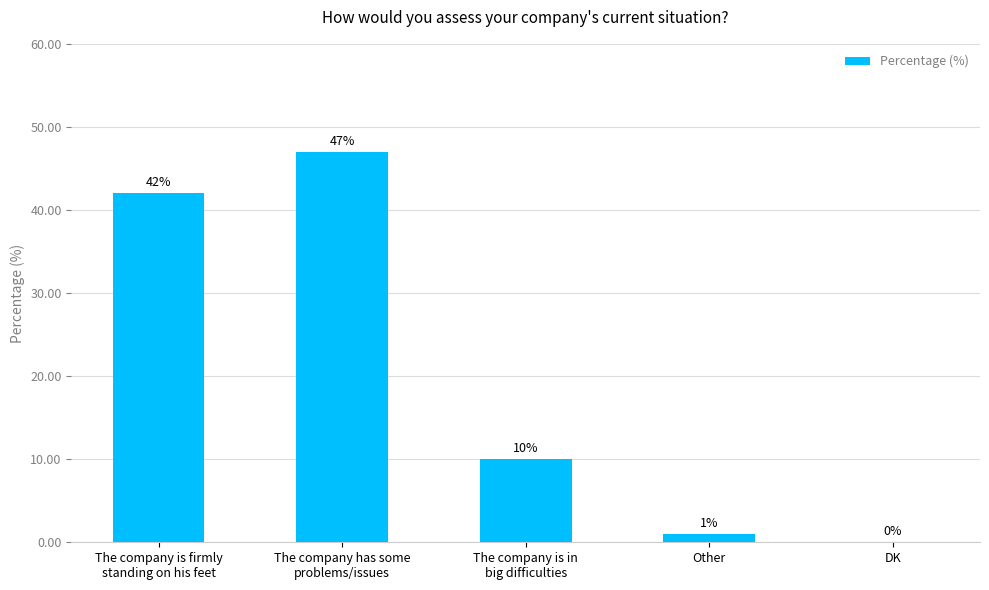

Count the number of data series in this chart.

1